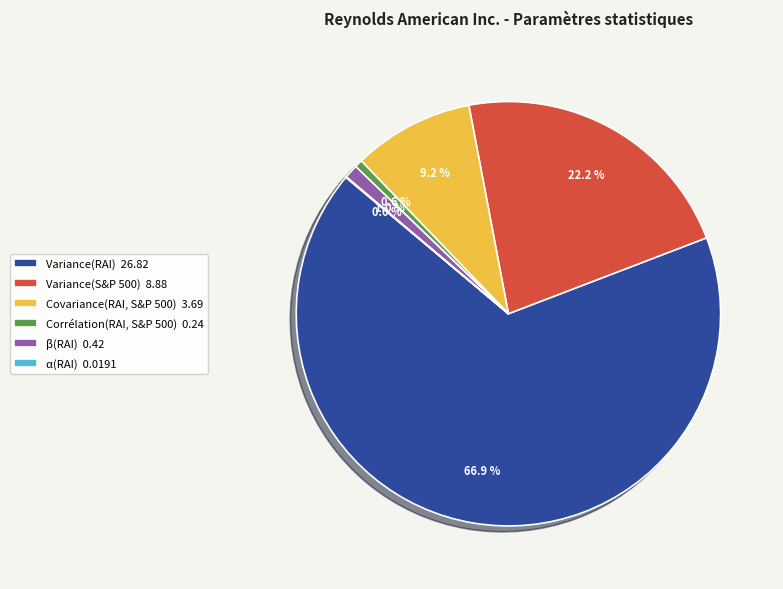

Is Corrélation(RAI, S&P 500) 0.24 the majority of the pie?

No